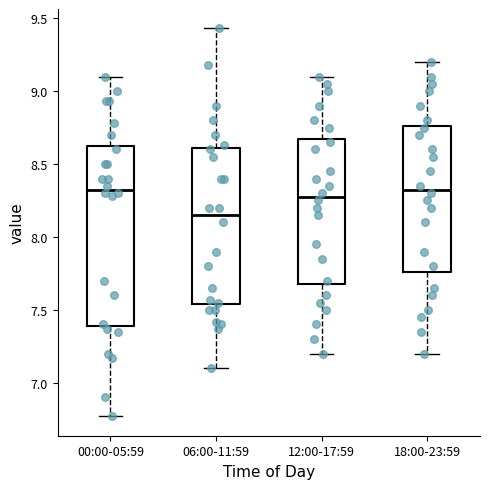

Reading left to right, read every box against the y-axis: the position of its median line, the range the box covers, and the ends of its whiskers. The values are not printed on the chart, so give them approximately, as read against the axis.

00:00-05:59: median 8.35, box 7.40 to 8.65, whiskers 6.75 to 9.10
06:00-11:59: median 8.15, box 7.55 to 8.60, whiskers 7.10 to 9.45
12:00-17:59: median 8.30, box 7.70 to 8.70, whiskers 7.20 to 9.10
18:00-23:59: median 8.35, box 7.75 to 8.75, whiskers 7.20 to 9.20